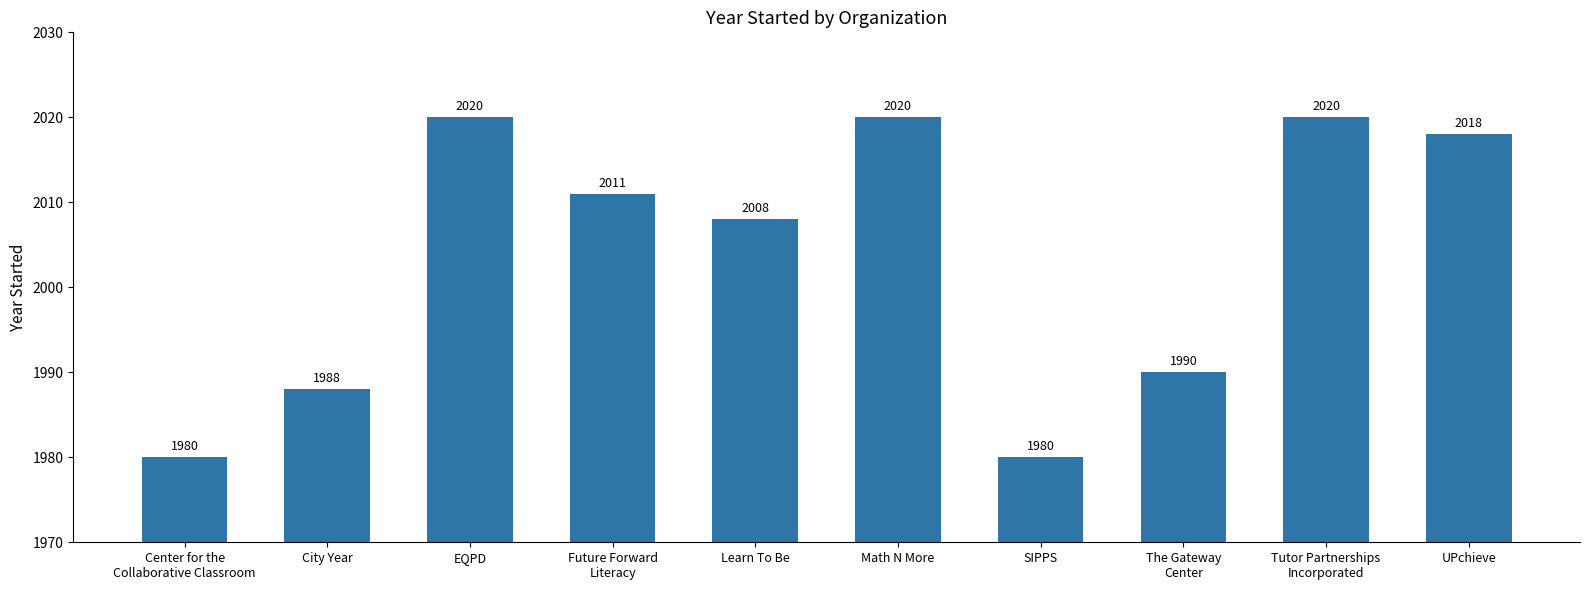

At which label is the value closest to 2000?

Learn To Be